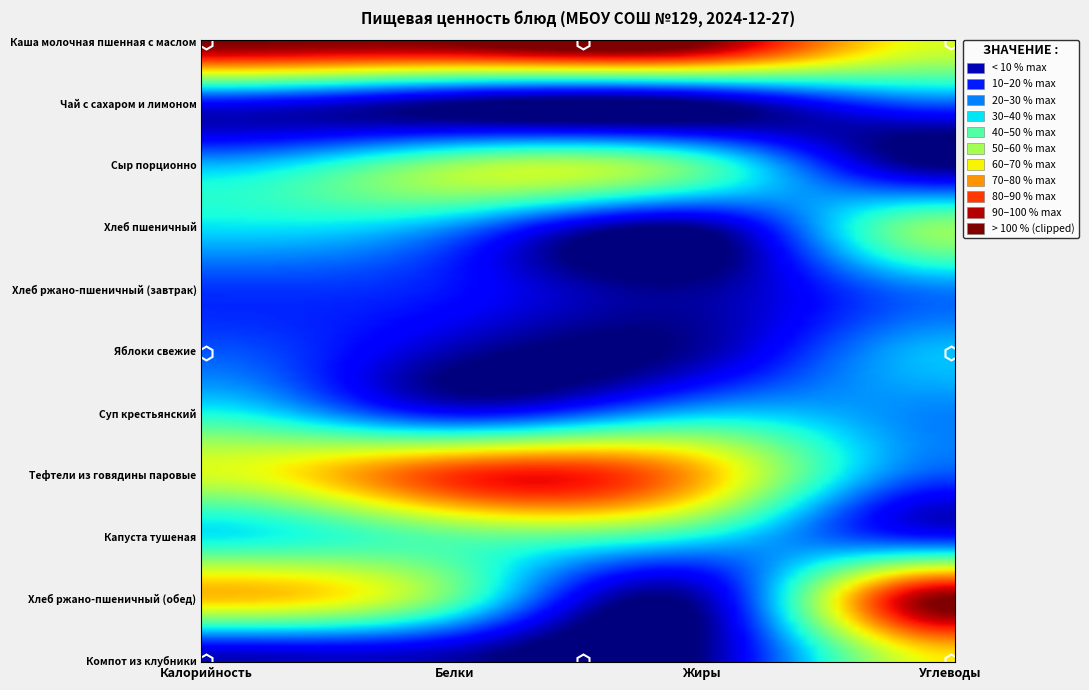

How many series are shown in this chart?

11